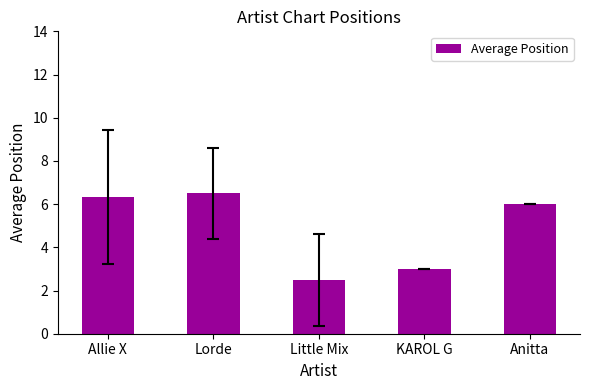

Reading right to left, what are all the values shown in this chart?

6.0	3.0	2.5	6.5	6.3